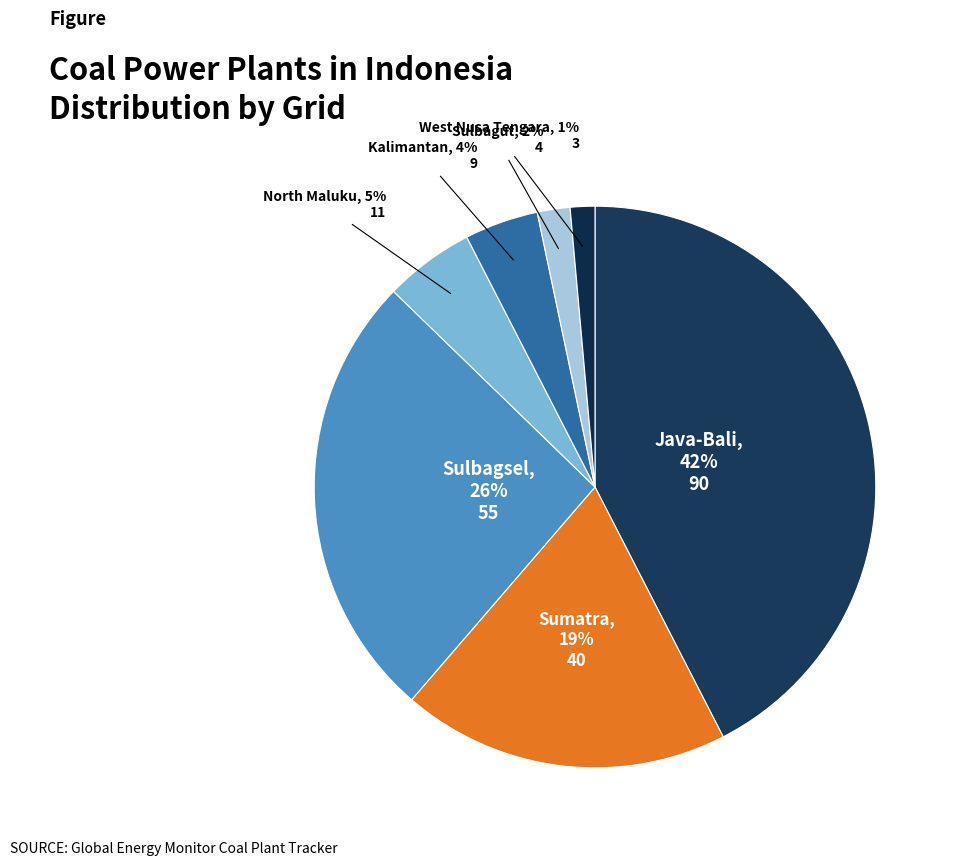

Which slice is the smallest?

West Nusa Tengara